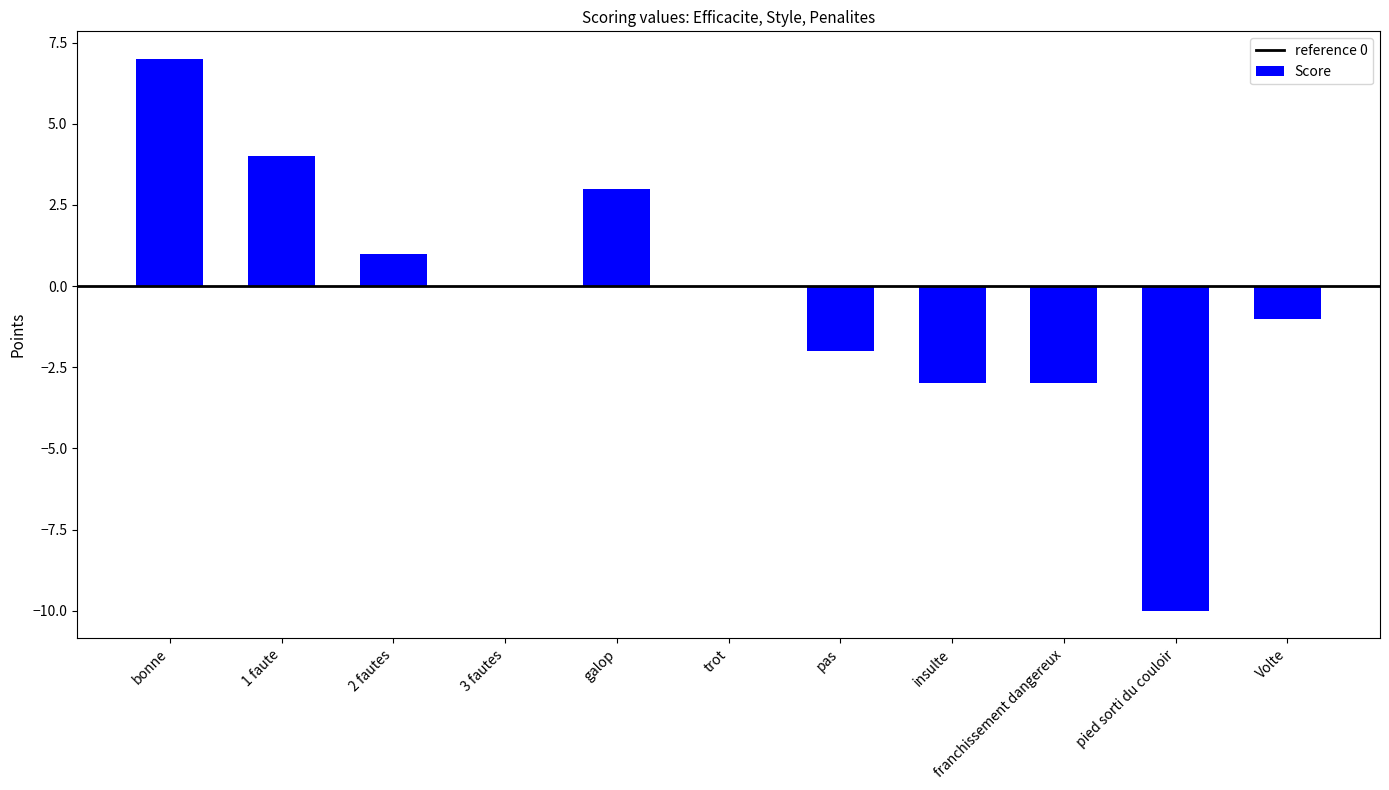

What is the sum of all values?

-4